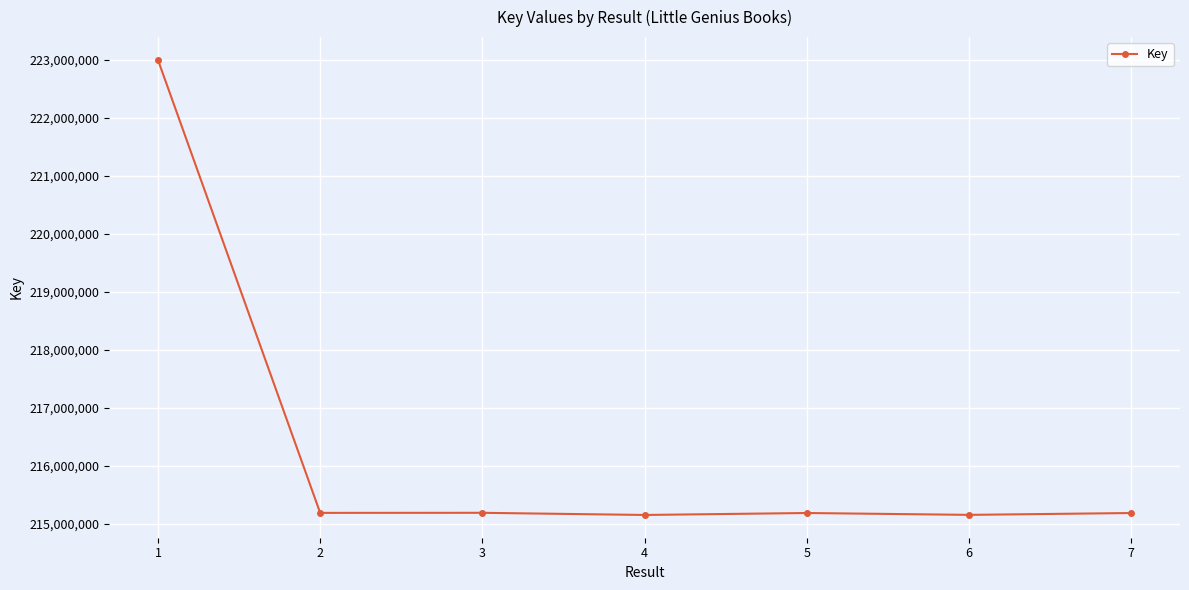

How many data points are less than 215188088?

3